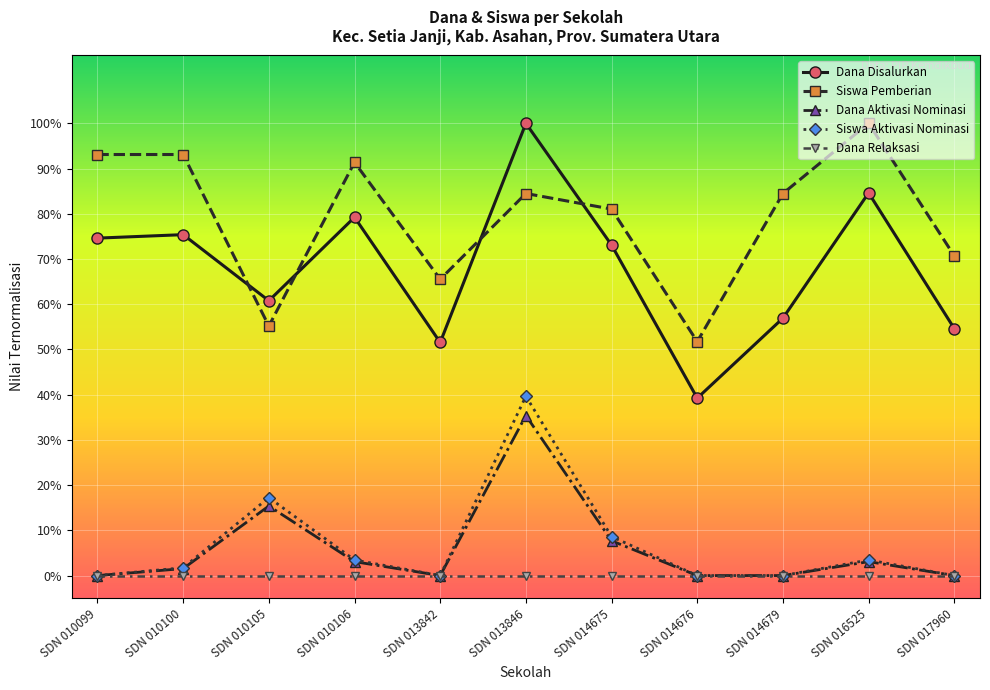

Where is the first local minimum for Dana Disalurkan?

SDN 010105